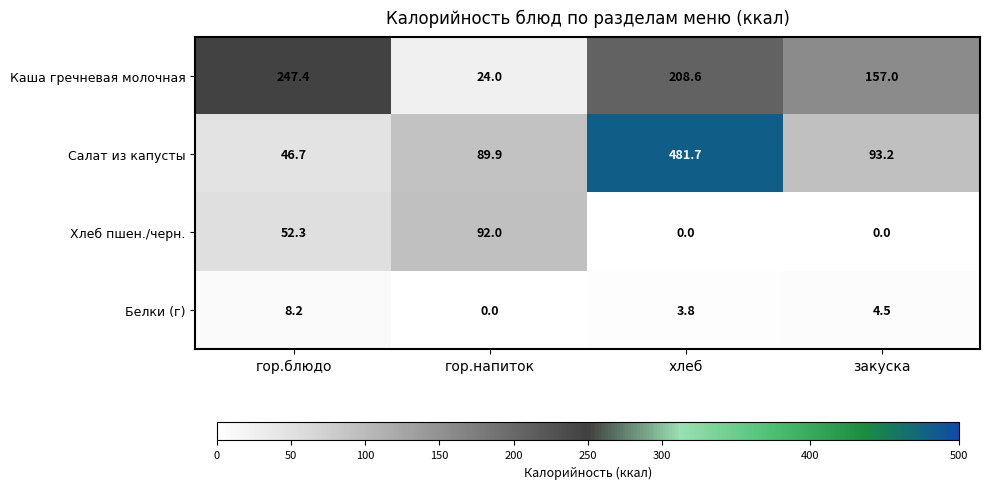

The Салат из капусты series shows 328.5 at хлеб. True or false?

False